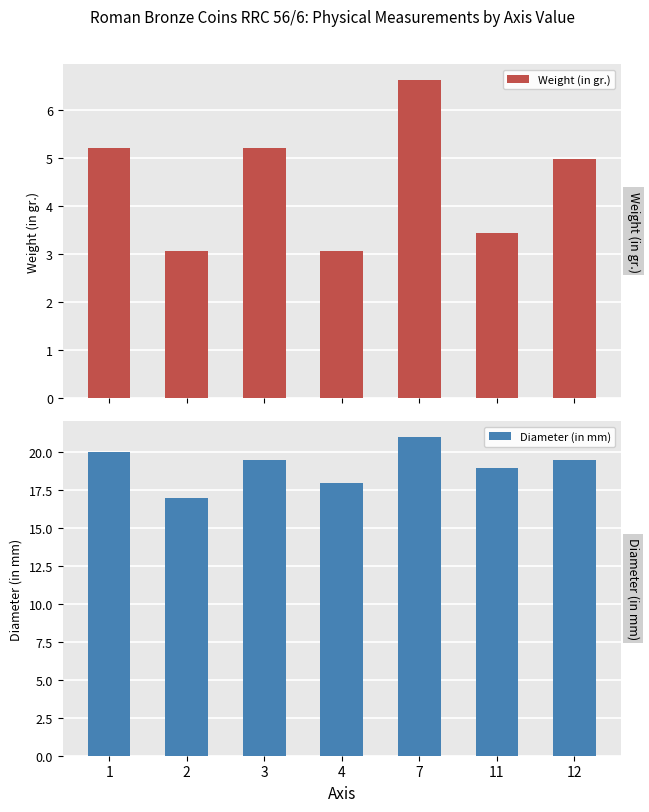

True or false: Diameter (in mm) has a value of 19.5 at 12.

True